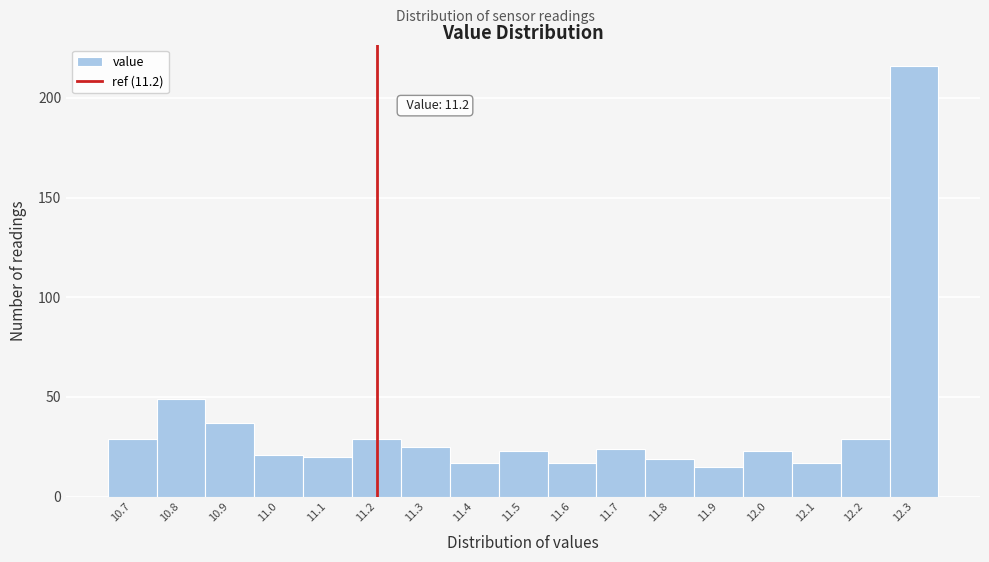

Over which range of the x-axis is the bar tallest?

12.25 to 12.35